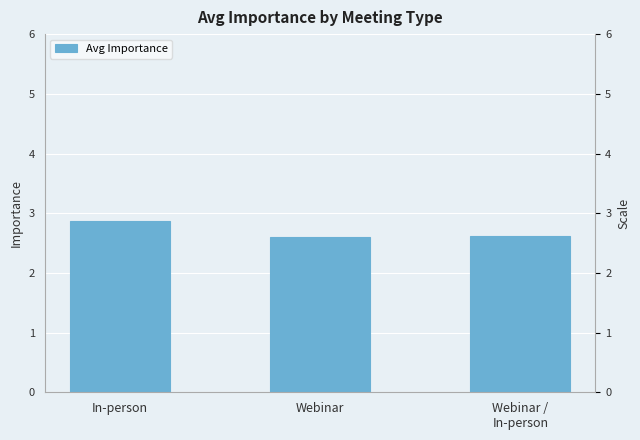

What is the label of the 2nd bar from the left?

Webinar